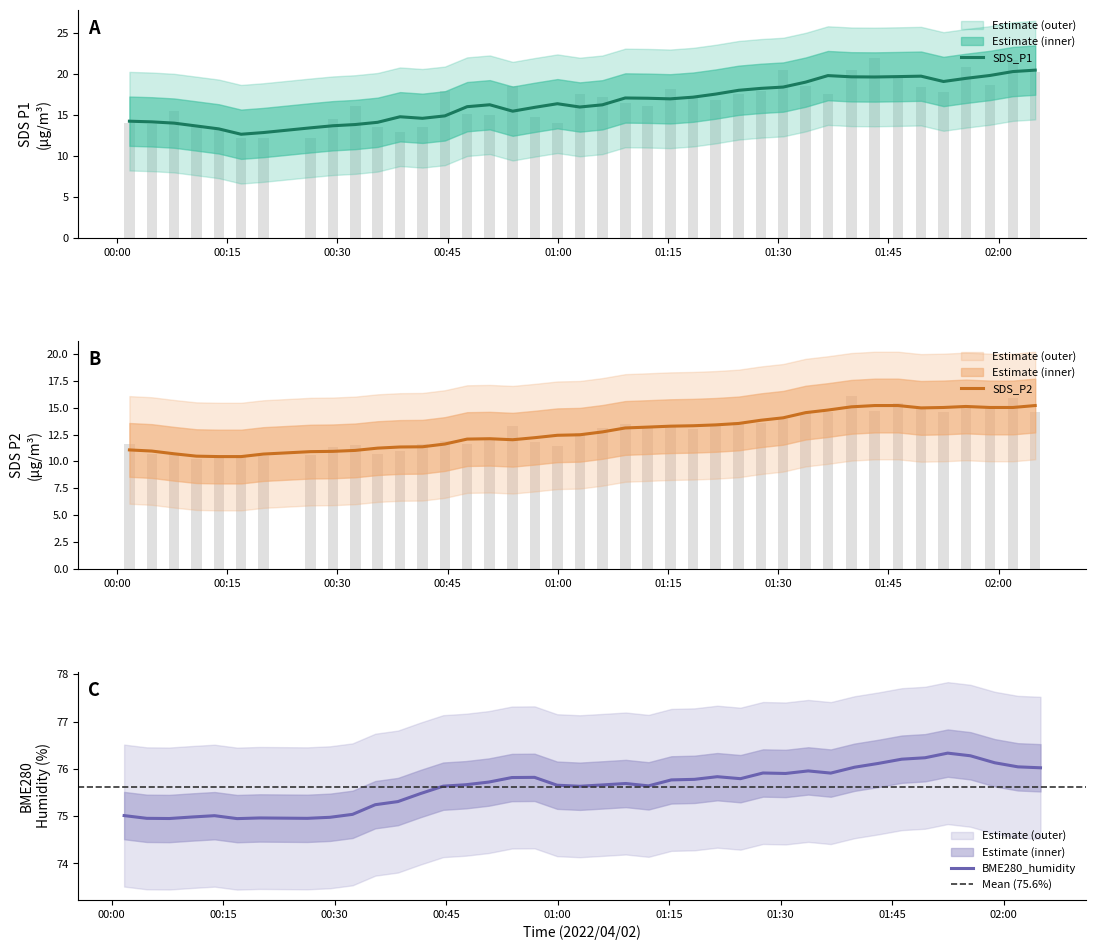

Reading left to right, list all the values displayed in this chart.

SDS_P1: 14.0	13.9	15.4	13.5	13.2	12.2	12.1	12.2	14.5	16.1	13.5	12.9	13.5	17.9	15.1	15.0	18.5	14.7	14.0	17.5	17.1	16.5	16.0	18.2	17.3	16.8	17.5	17.9	20.5	18.5	17.6	20.5	21.9	19.7	18.4	17.8	20.8	18.6	21.6	20.2
SDS_P2: 11.7	10.7	10.6	10.2	10.4	10.6	10.5	10.6	11.4	11.5	10.7	11.0	11.6	11.9	11.6	12.0	13.3	11.8	11.4	12.6	13.1	13.5	13.1	13.3	13.0	13.5	13.7	13.5	13.9	14.5	14.6	16.1	14.7	15.4	15.1	14.6	15.0	14.9	15.9	14.6